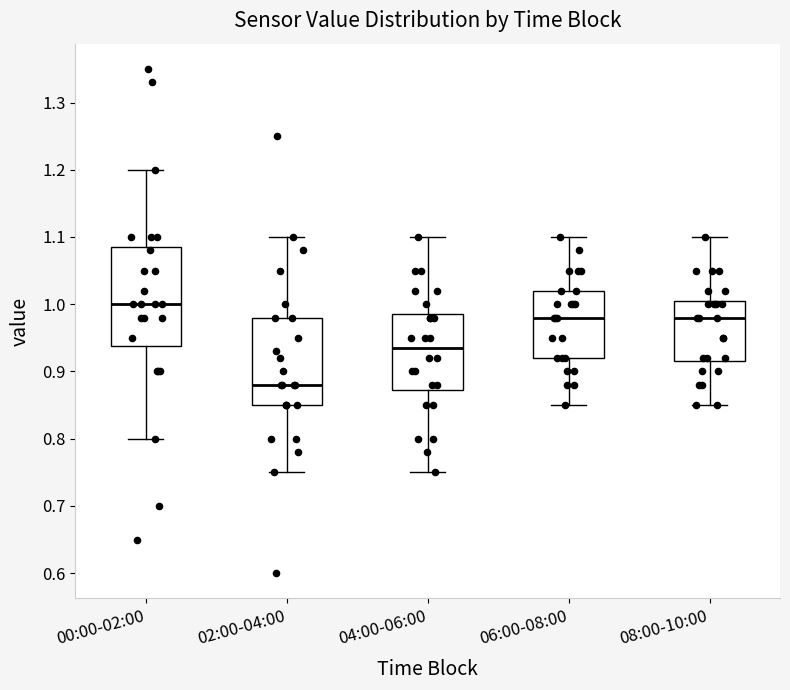

Comparing the boxes themselves (not the whiskers), which one is the tallest?

00:00-02:00